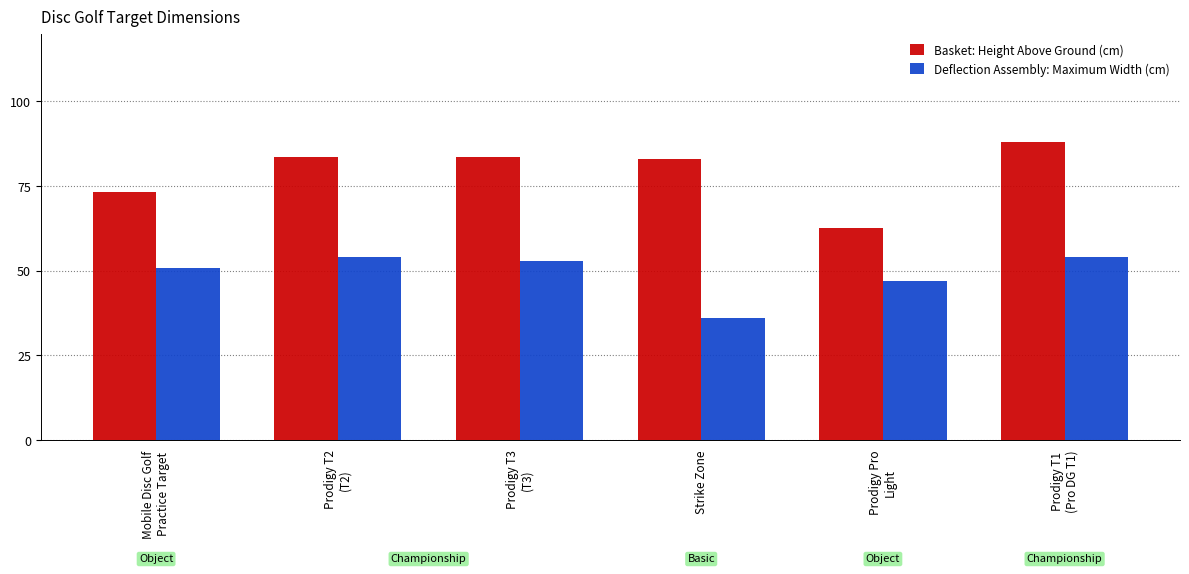

Read the Deflection Assembly: Maximum Width (cm) value at Prodigy T3
(T3).

53.0